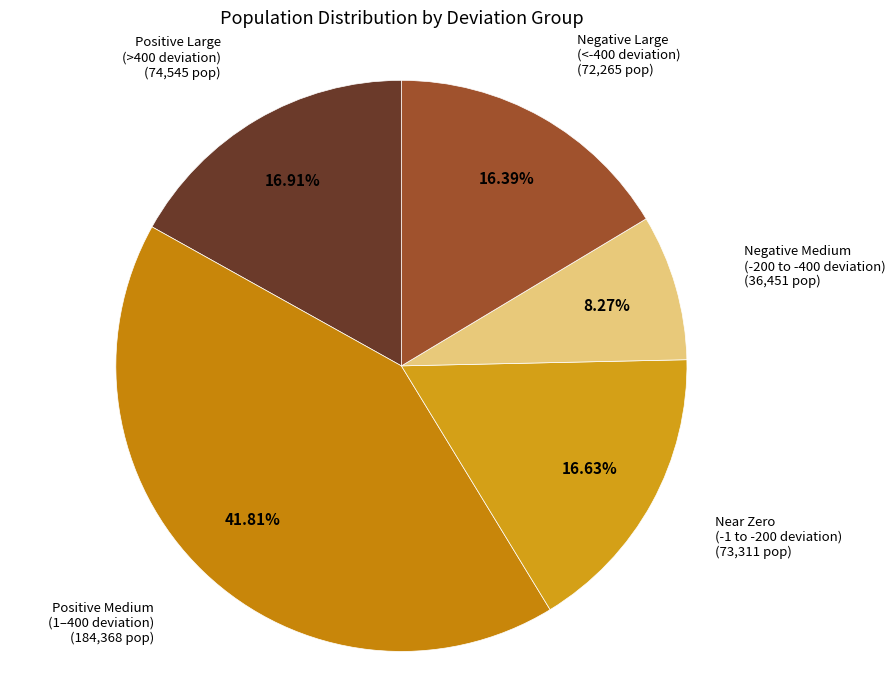

Do Near Zero (-1 to -200 deviation) and Positive Large (>400 deviation) together represent more than half of the pie?

No